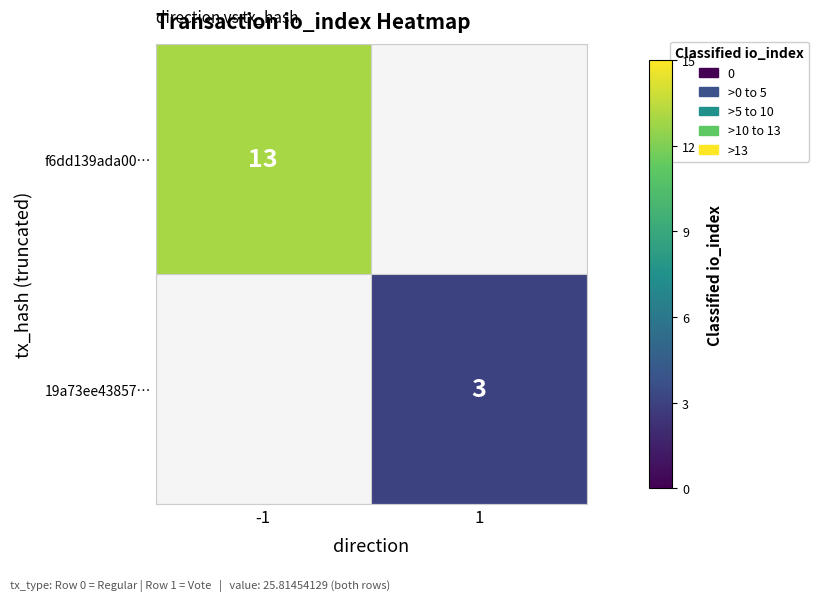

The 19a73ee43857… series shows 5 at 1. True or false?

False